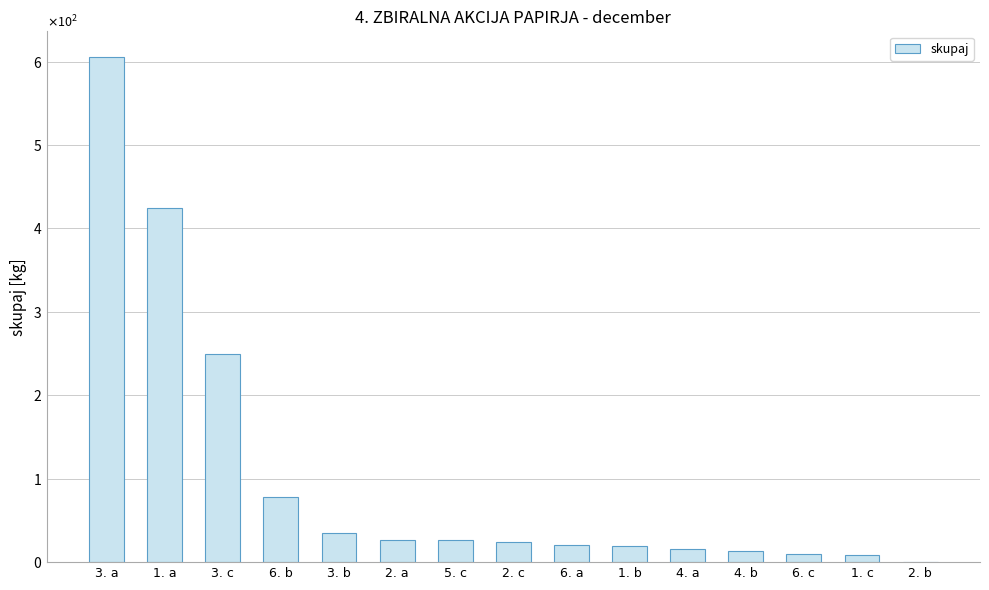

Between 6. a and 1. b, which is larger?

6. a